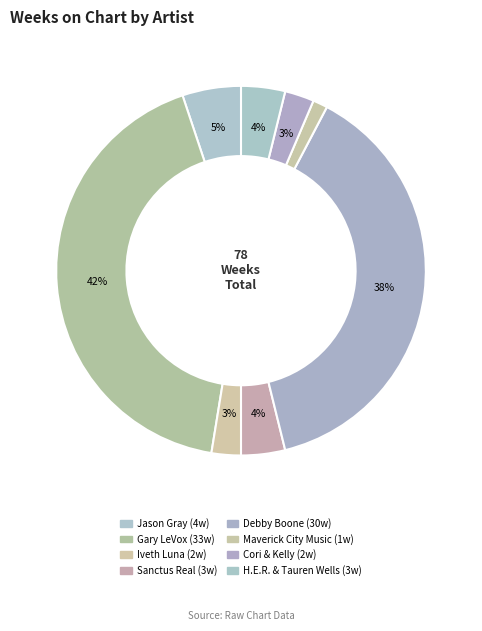

How many slices are in this pie chart?

8